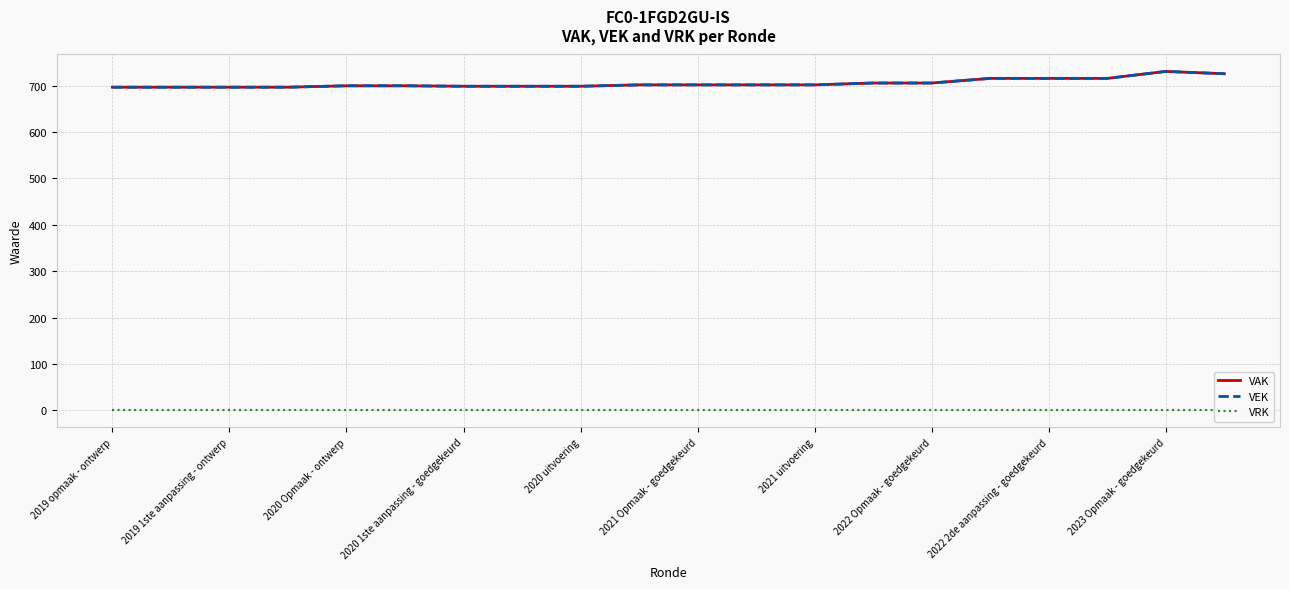

How many values in the VEK series exceed 702?

7